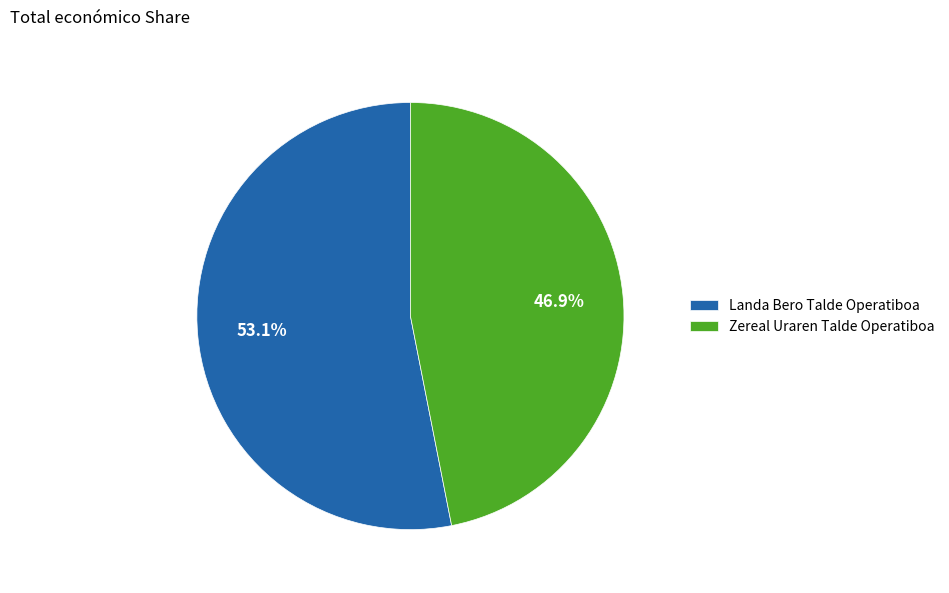

Is it true that Zereal Uraren Talde Operatiboa is 47% of the pie?

True